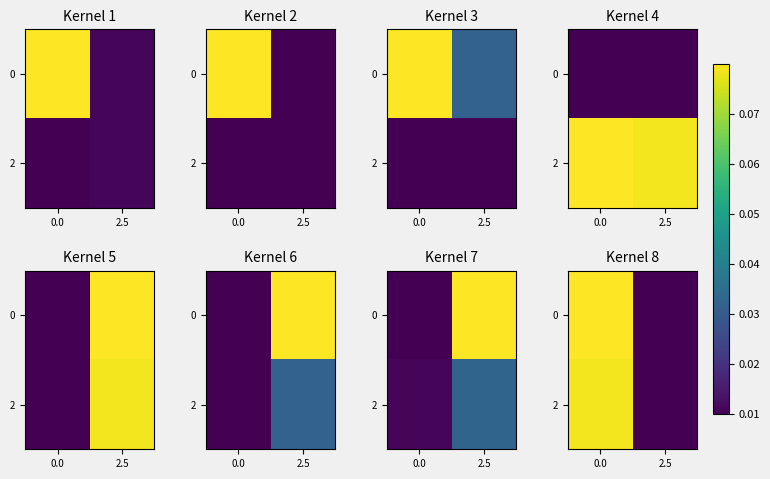

True or false: 0 has a value of 0.0 at 2.5.

True